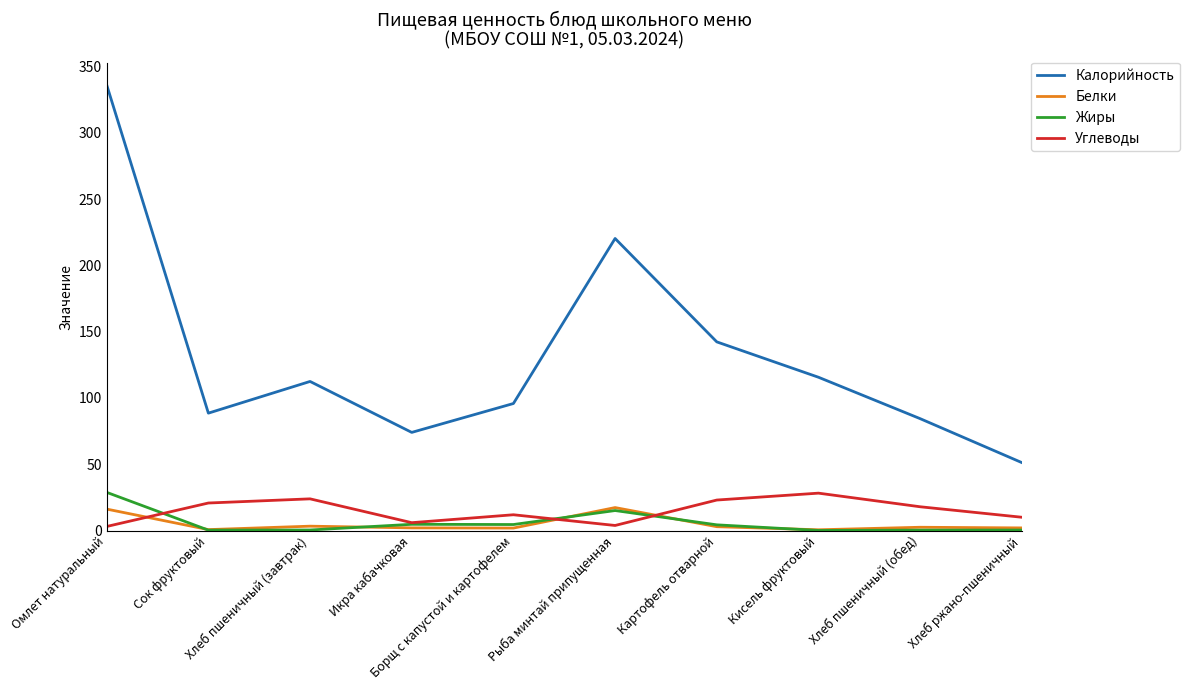

Is this an area chart (filled region under the line)?

No